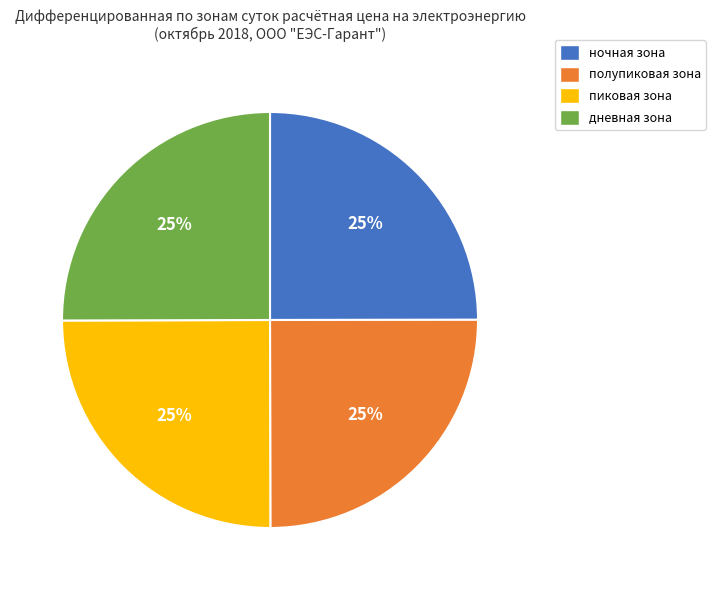

How many segments does this pie chart have?

4